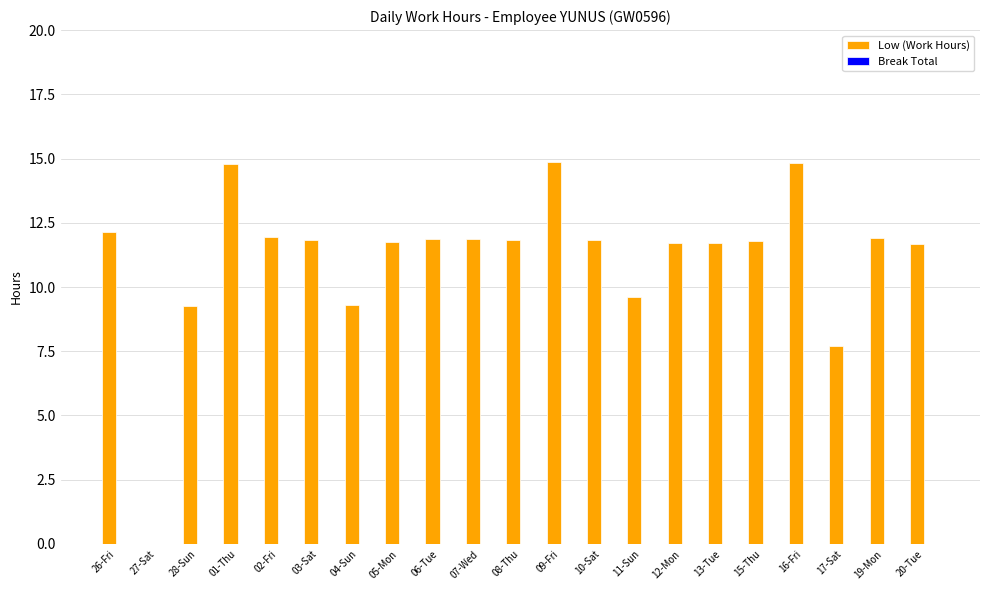

The chart shows a value of 9.6 at 11-Sun. True or false?

True